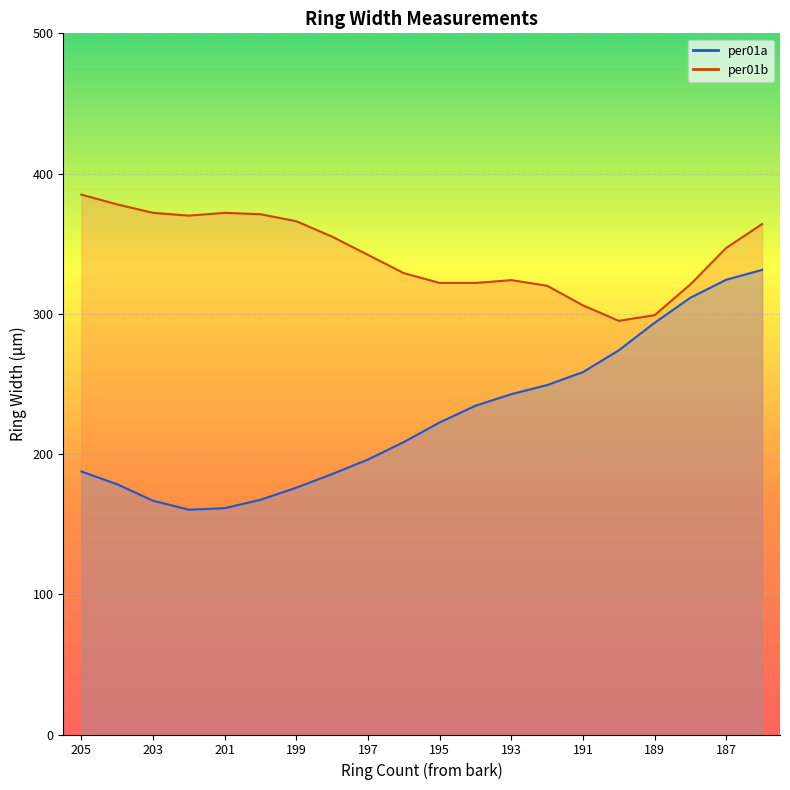

True or false: per01a has a value of 75.6 at 192.

False